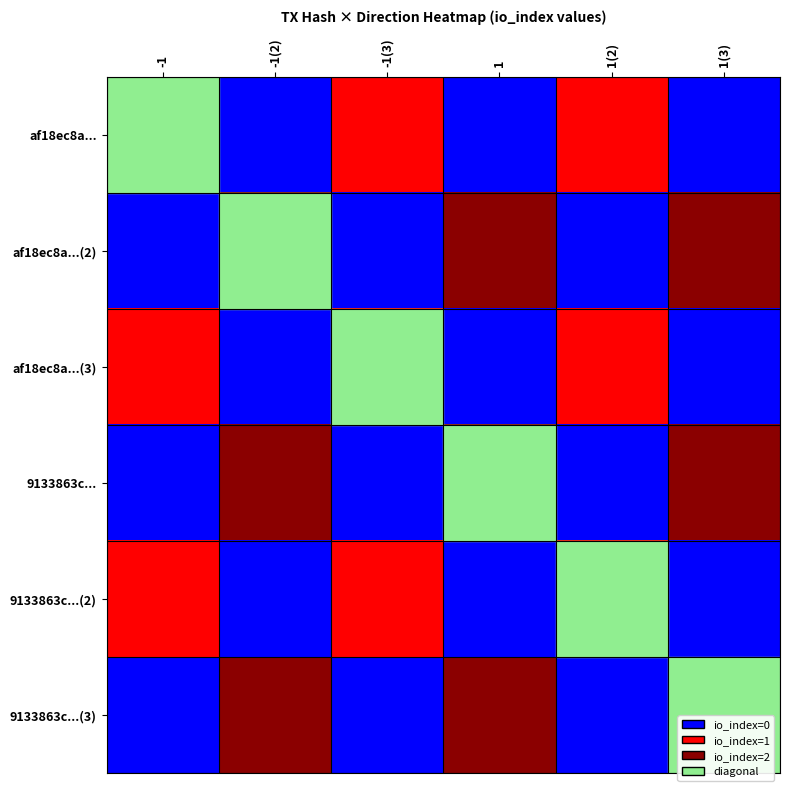

Reading left to right, extract all data points from this chart.

af18ec8a...: -1=1	-1(2)=0	-1(3)=1	1=0	1(2)=1	1(3)=0
af18ec8a...(2): -1=0	-1(2)=2	-1(3)=0	1=2	1(2)=0	1(3)=2
af18ec8a...(3): -1=1	-1(2)=0	-1(3)=1	1=0	1(2)=1	1(3)=0
9133863c...: -1=0	-1(2)=2	-1(3)=0	1=2	1(2)=0	1(3)=2
9133863c...(2): -1=1	-1(2)=0	-1(3)=1	1=0	1(2)=1	1(3)=0
9133863c...(3): -1=0	-1(2)=2	-1(3)=0	1=2	1(2)=0	1(3)=2